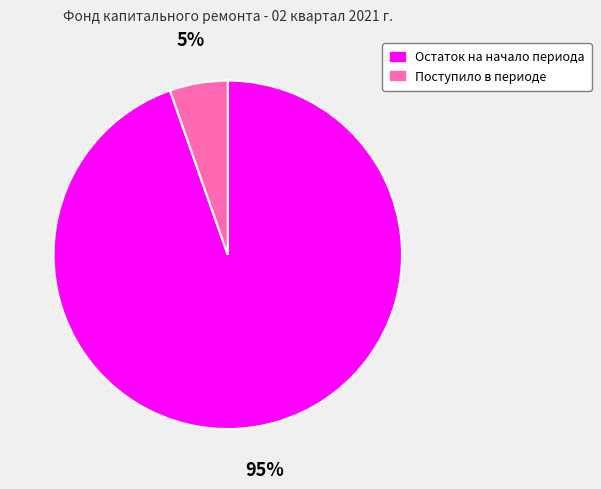

What is the smallest slice in the pie chart?

Поступило в периоде